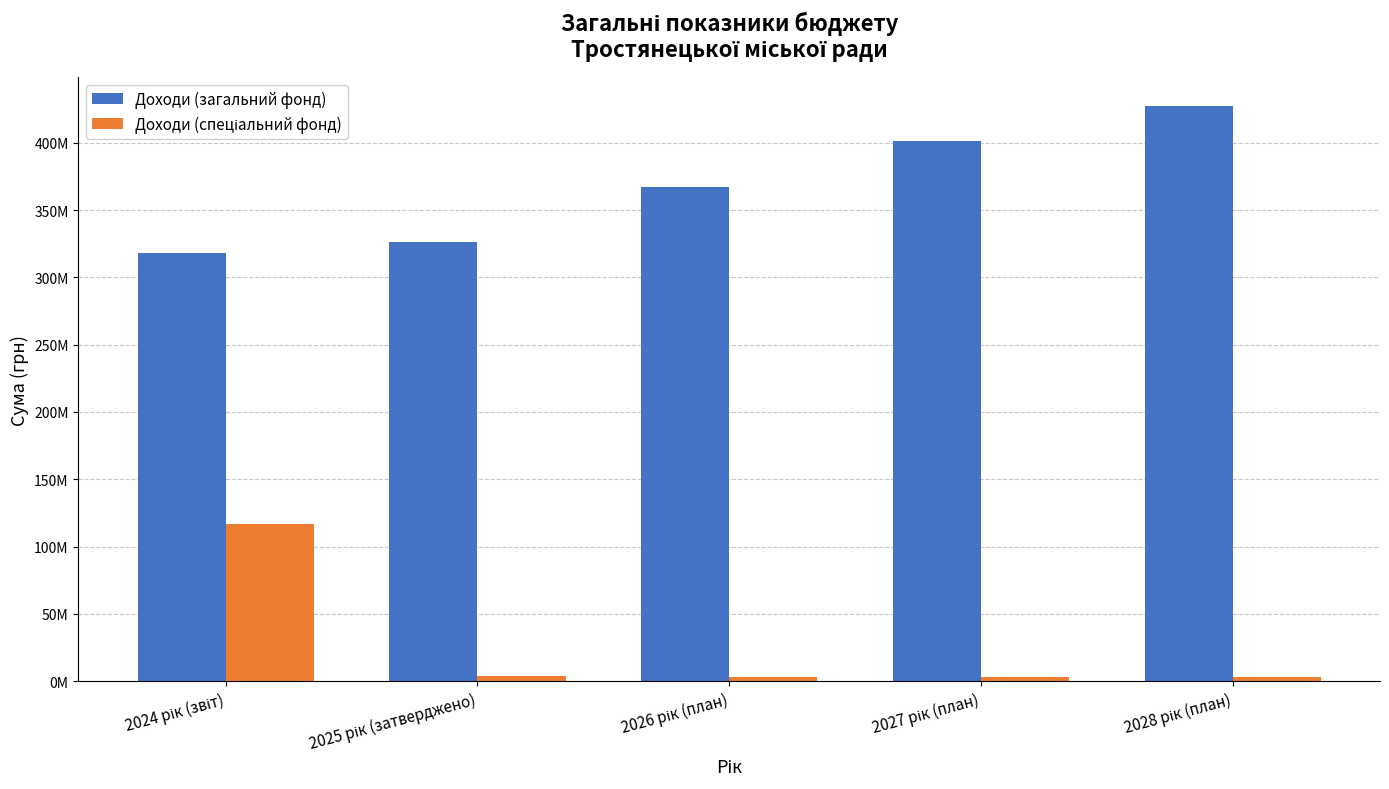

Are the bars grouped side by side (vs. stacked)?

Yes